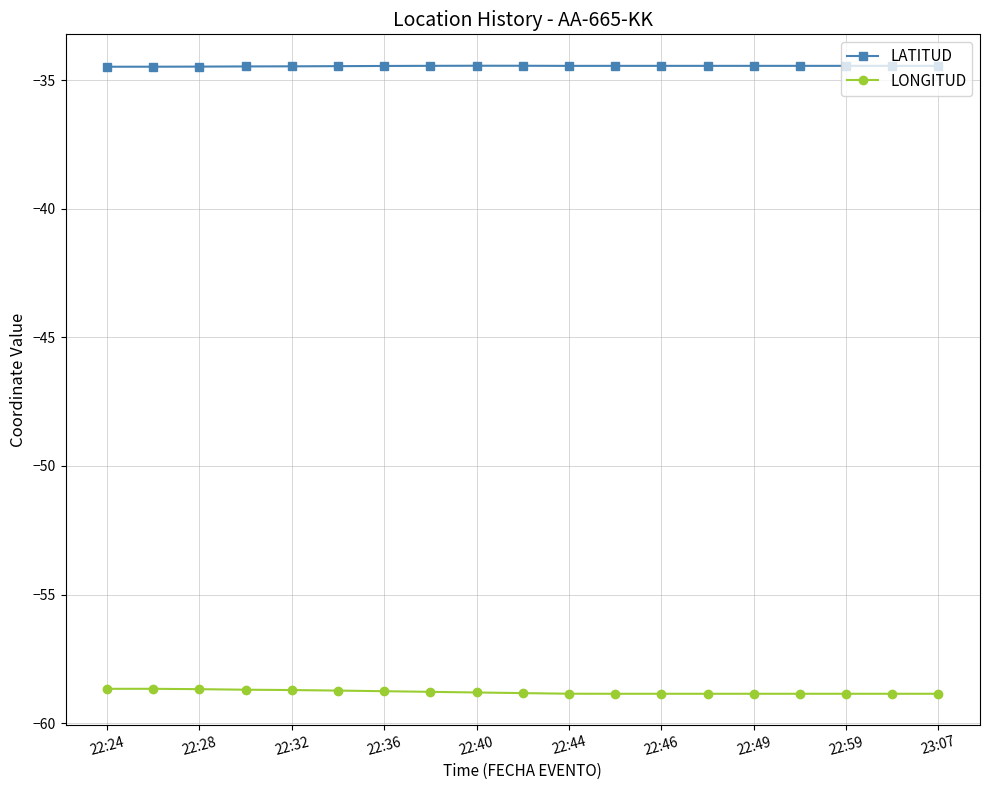

True or false: LONGITUD and LATITUD cross at least once.

False